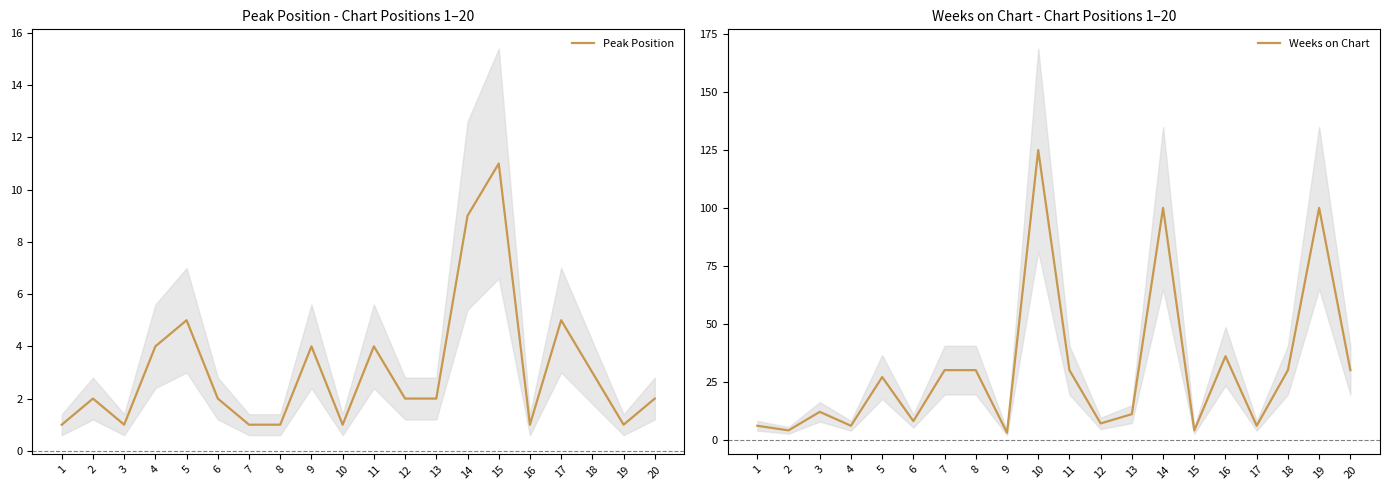

Which series has the largest total across all categories?

Weeks on Chart